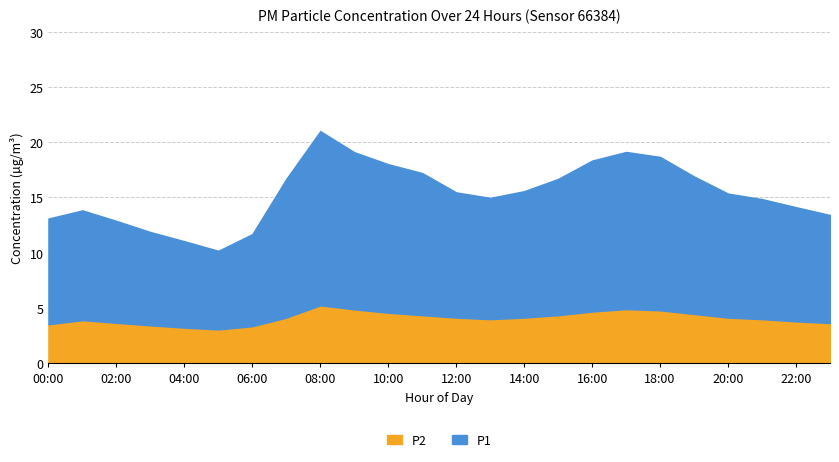

How many interior local valleys does the P2 series have?

2